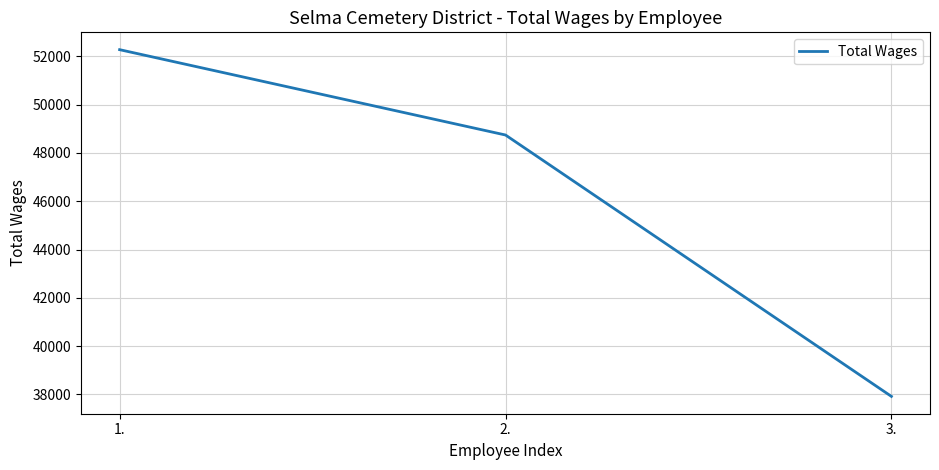

The chart shows a value of 19675 at 1.. True or false?

False